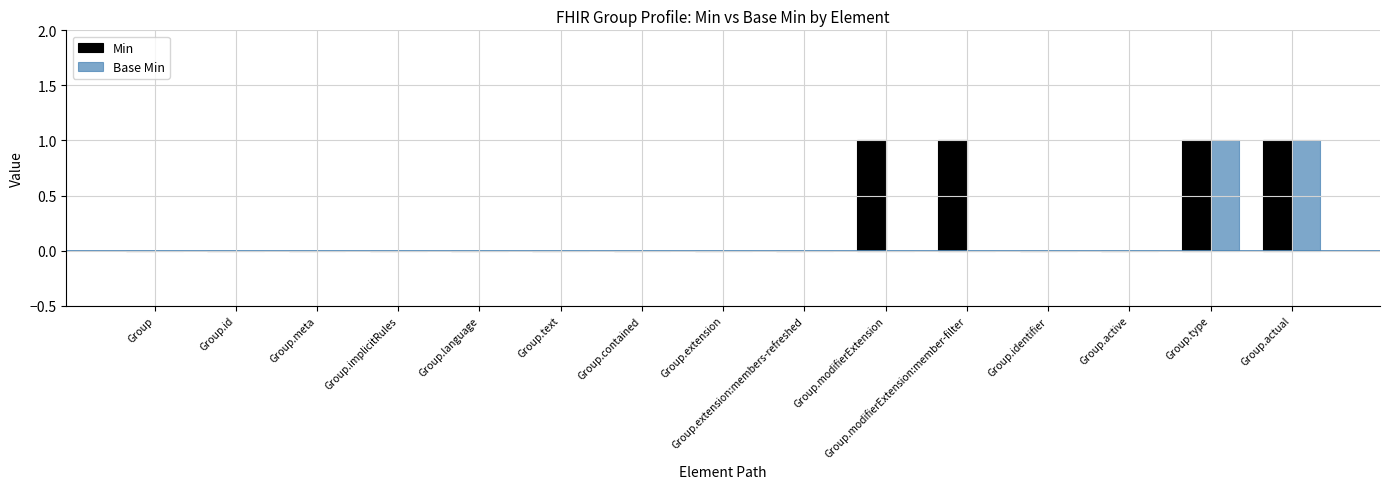

The Base Min series shows 0 at Group.actual. True or false?

False